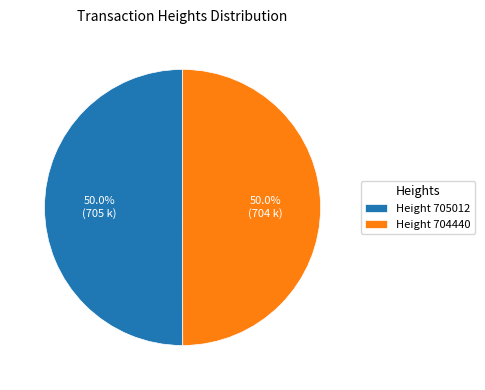

What is the total percentage of Height 705012 and Height 704440?

100.0%